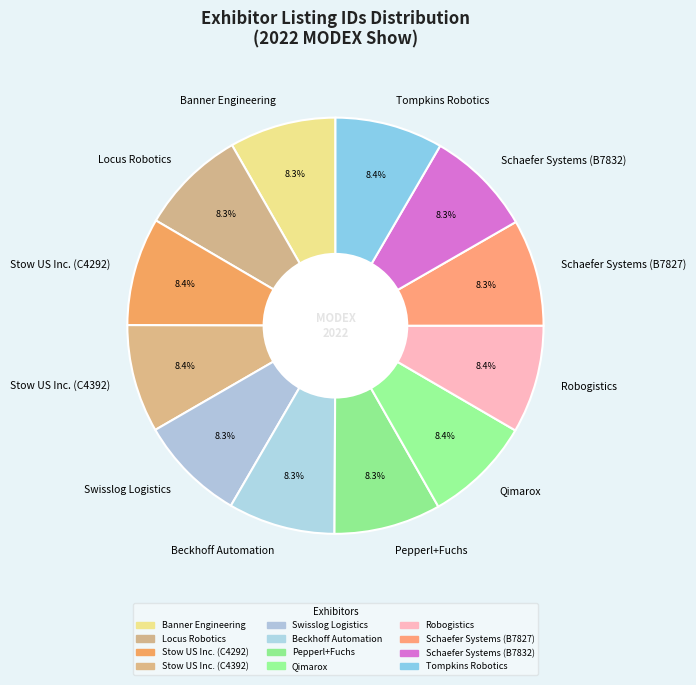

Is there any slice that represents more than half of the pie?

No